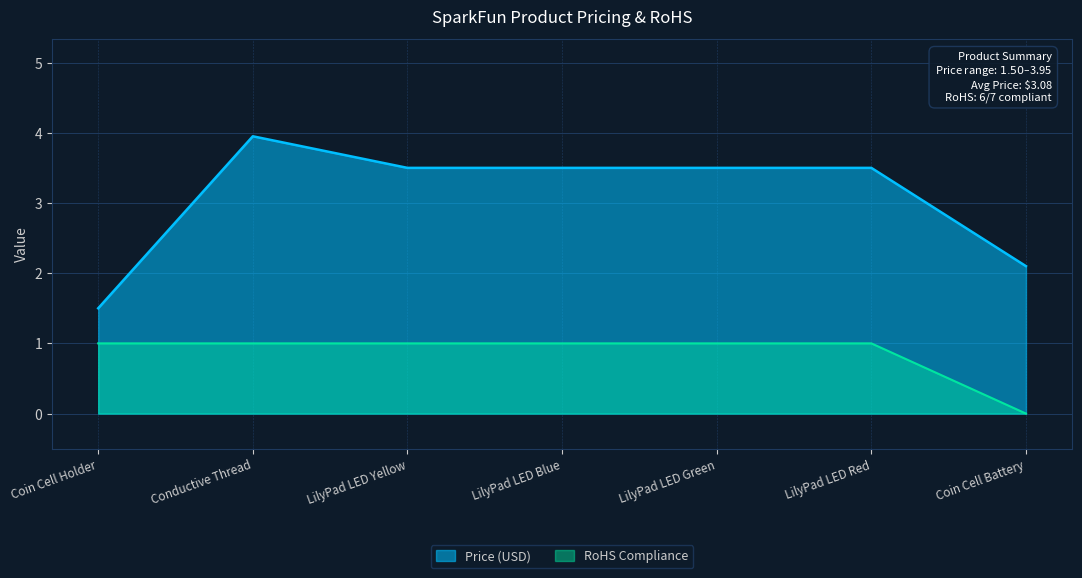

How many lines are shown in the chart?

2